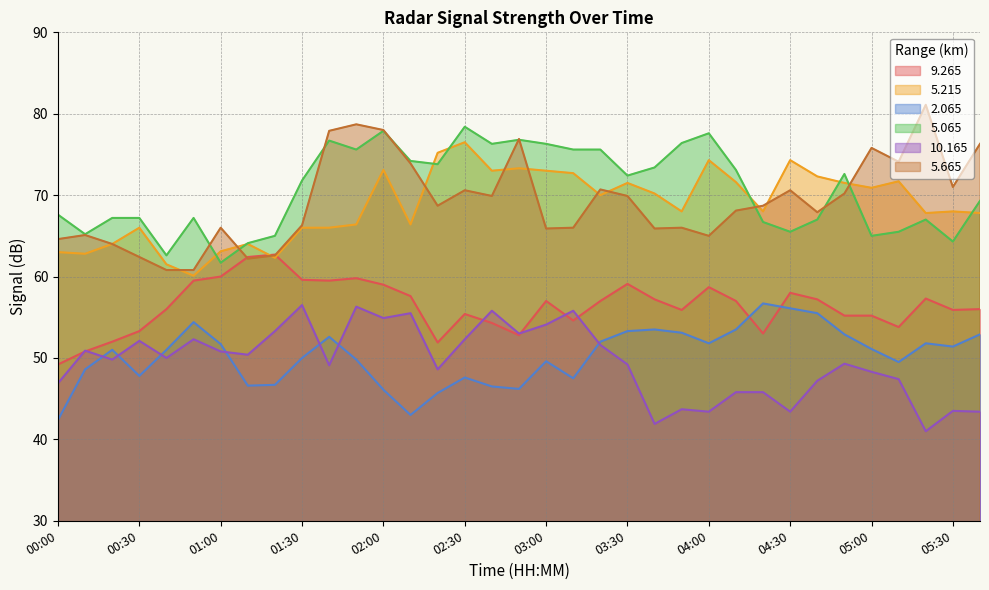

Reading left to right, extract all data points from this chart.

9.265: 49.2	50.8	52.0	53.3	56.0	59.5	60.0	62.4	62.7	59.6	59.5	59.8	59.0	57.6	51.9	55.4	54.3	52.8	57.0	54.6	57.0	59.1	57.2	55.9	58.7	57.0	53.0	58.0	57.2	55.2	55.2	53.8	57.3	55.9	56.0
5.215: 63.0	62.8	64.0	66.0	61.5	60.1	63.1	64.0	62.3	66.0	66.0	66.4	73.1	66.4	75.2	76.5	73.0	73.3	73.0	72.7	70.0	71.5	70.2	68.0	74.3	71.6	68.0	74.3	72.3	71.5	70.9	71.7	67.8	68.0	67.8
2.065: 42.4	48.6	51.0	47.8	51.0	54.4	51.7	46.6	46.7	50.0	52.6	49.8	46.1	43.0	45.7	47.6	46.5	46.2	49.6	47.5	52.0	53.3	53.5	53.1	51.8	53.5	56.7	56.1	55.5	52.9	51.1	49.5	51.8	51.4	52.9
5.065: 67.6	65.2	67.2	67.2	62.6	67.2	61.7	64.1	65.0	71.8	76.7	75.6	77.9	74.2	73.8	78.4	76.3	76.8	76.3	75.6	75.6	72.4	73.4	76.4	77.6	73.1	66.7	65.5	67.0	72.6	65.0	65.5	67.0	64.3	69.3
10.165: 46.9	50.9	49.8	52.1	50.0	52.3	50.8	50.4	53.3	56.5	49.1	56.3	54.9	55.5	48.6	52.3	55.8	53.0	54.1	55.8	51.6	49.2	41.9	43.7	43.4	45.8	45.8	43.4	47.2	49.3	48.3	47.4	41.0	43.5	43.4
5.665: 64.6	65.1	64.0	62.4	60.8	60.8	66.0	62.2	62.6	66.3	77.9	78.7	78.0	73.9	68.7	70.6	69.9	76.9	65.9	66.0	70.7	69.9	65.9	66.0	65.0	68.1	68.7	70.6	67.9	70.2	75.8	74.1	81.1	71.0	76.3